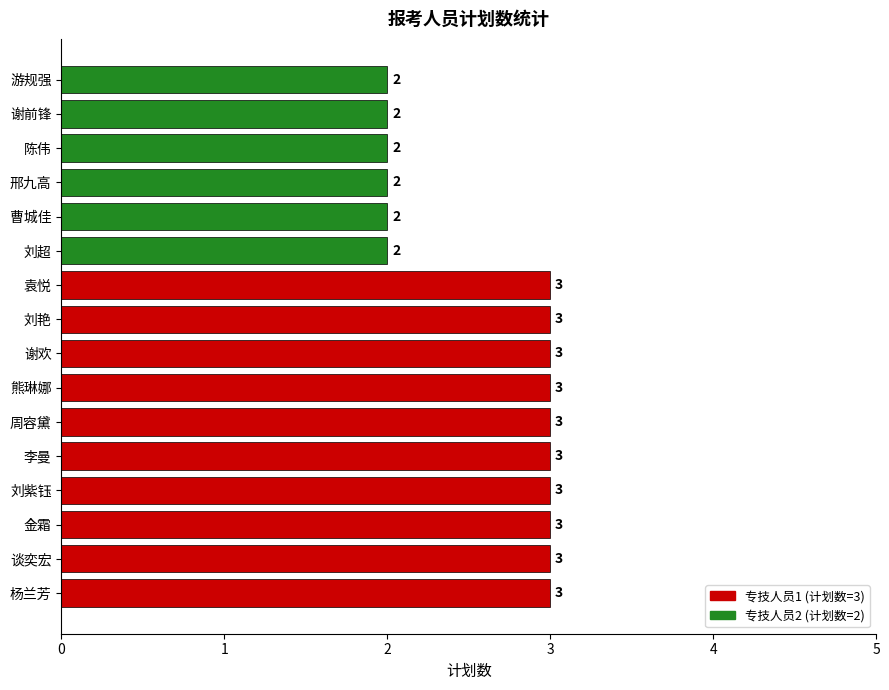

Count the values in the range 2 to 3.

16